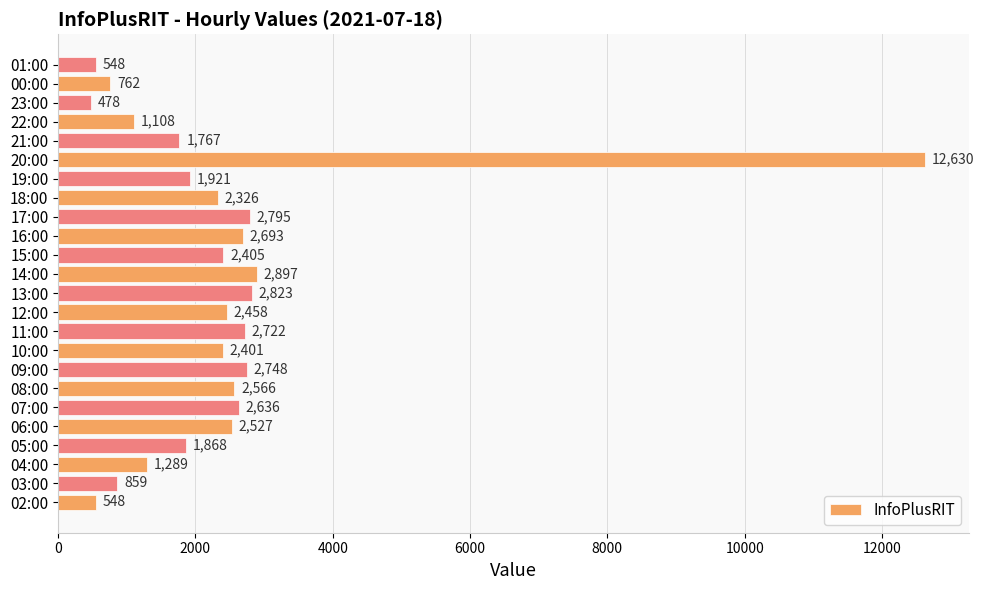

What is the change in value from 11:00 to 18:00?

-396